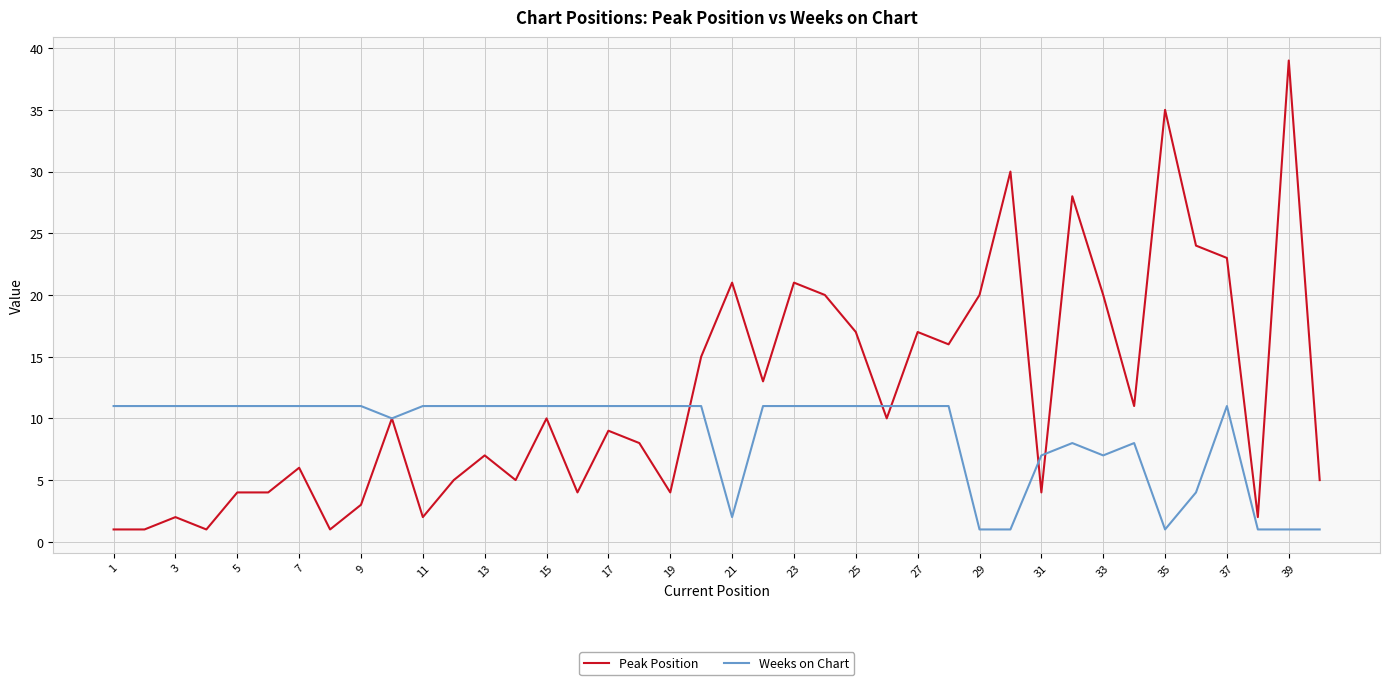

What is the maximum value shown in the chart?

39